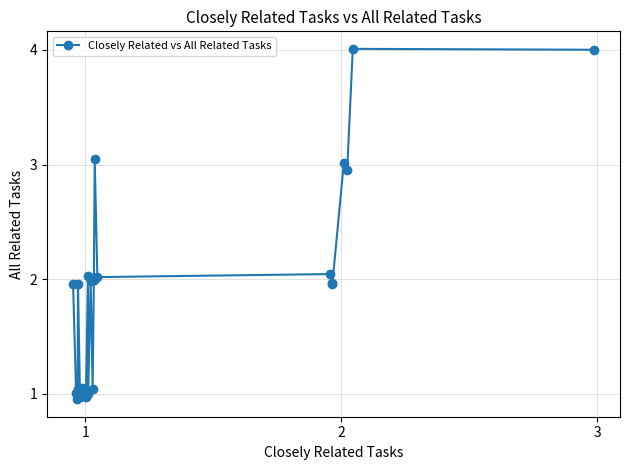

What is the sum of all values?

48.0